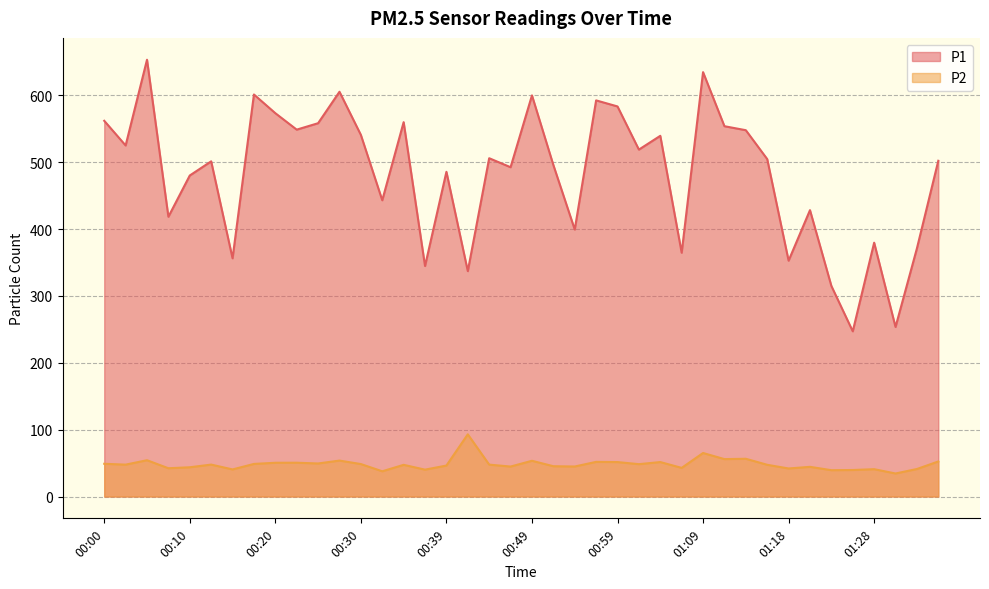

Rank the series at 00:56 from highest to lowest value.

P1, P2